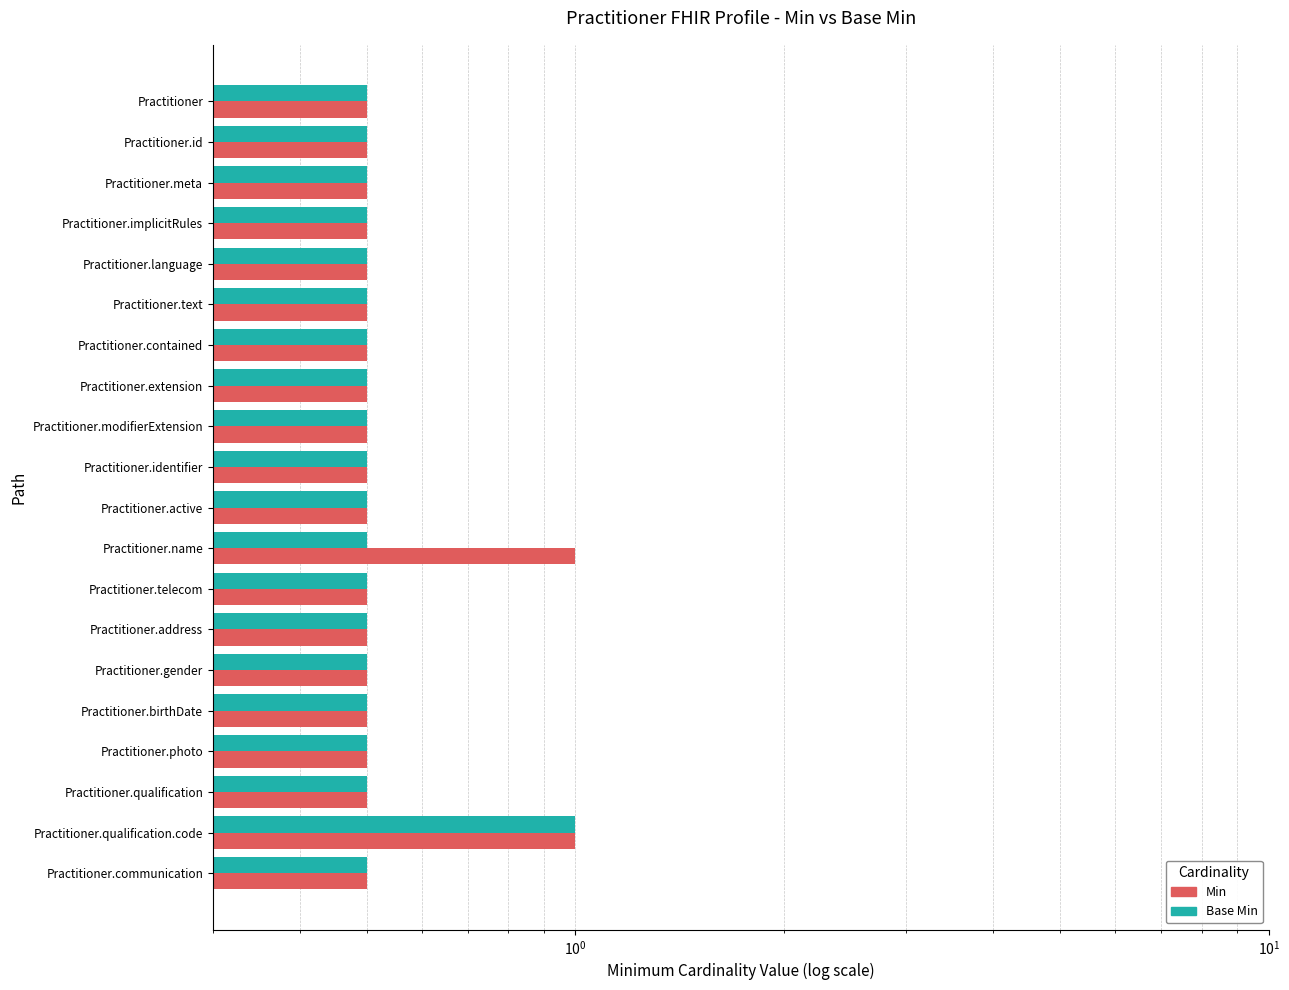

What are all the series names shown in the legend?

Min, Base Min